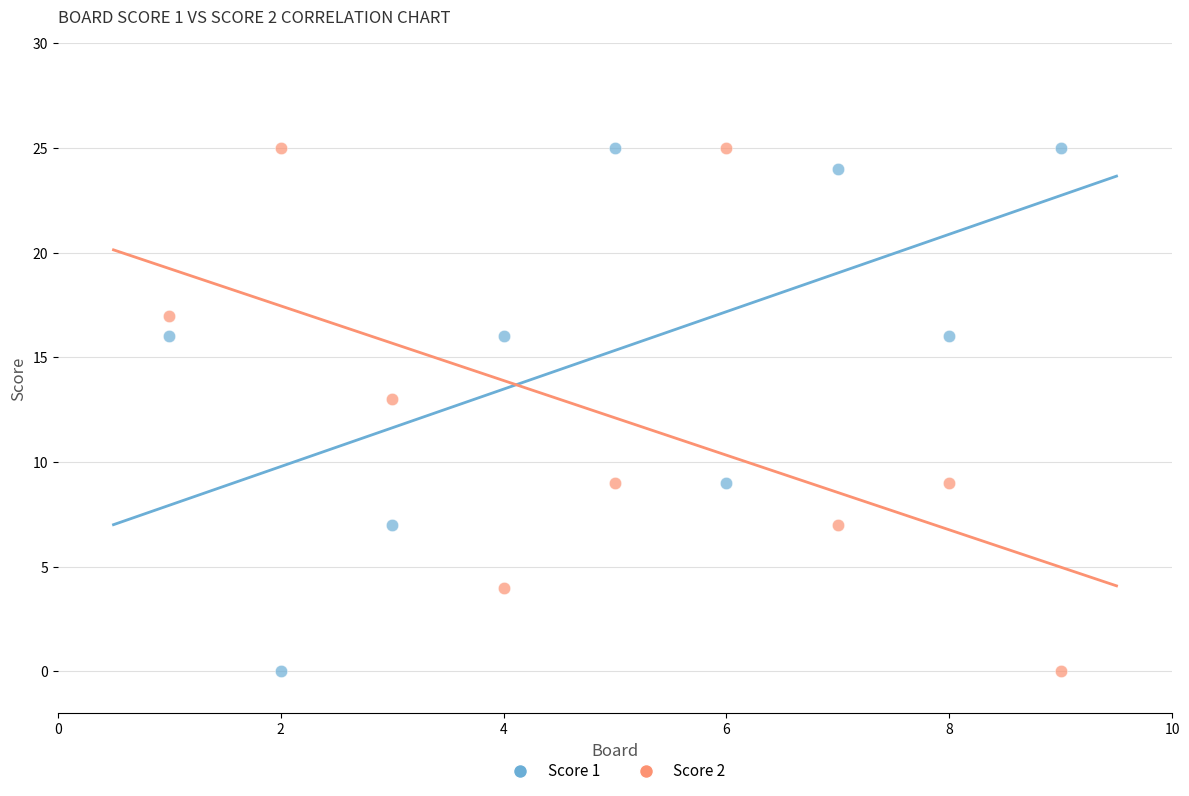

What is the X range (max minus min) for the scatter plot?

8